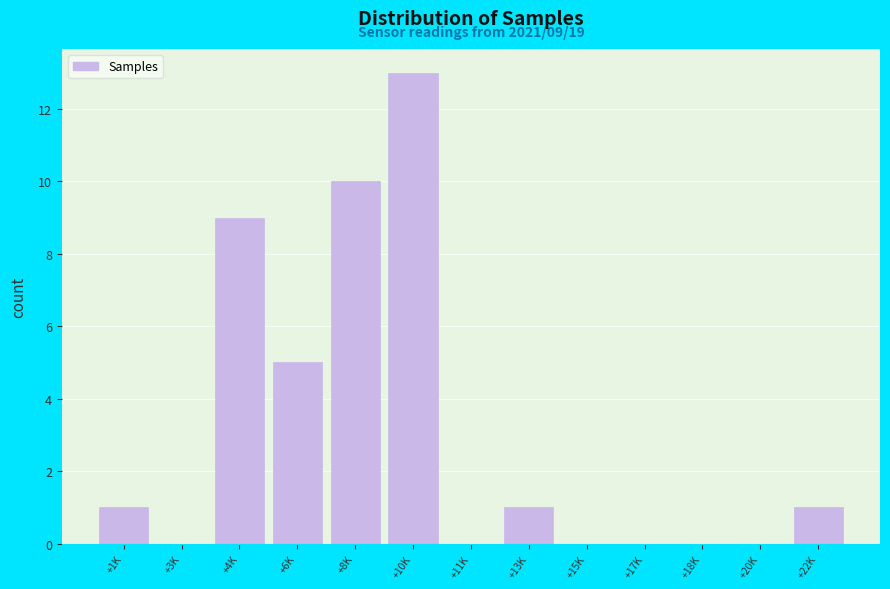

Reading left to right, what are all the values shown in this chart?

+1K=1	+3K=0	+4K=9	+6K=5	+8K=10	+10K=13	+11K=0	+13K=1	+15K=0	+17K=0	+18K=0	+20K=0	+22K=1